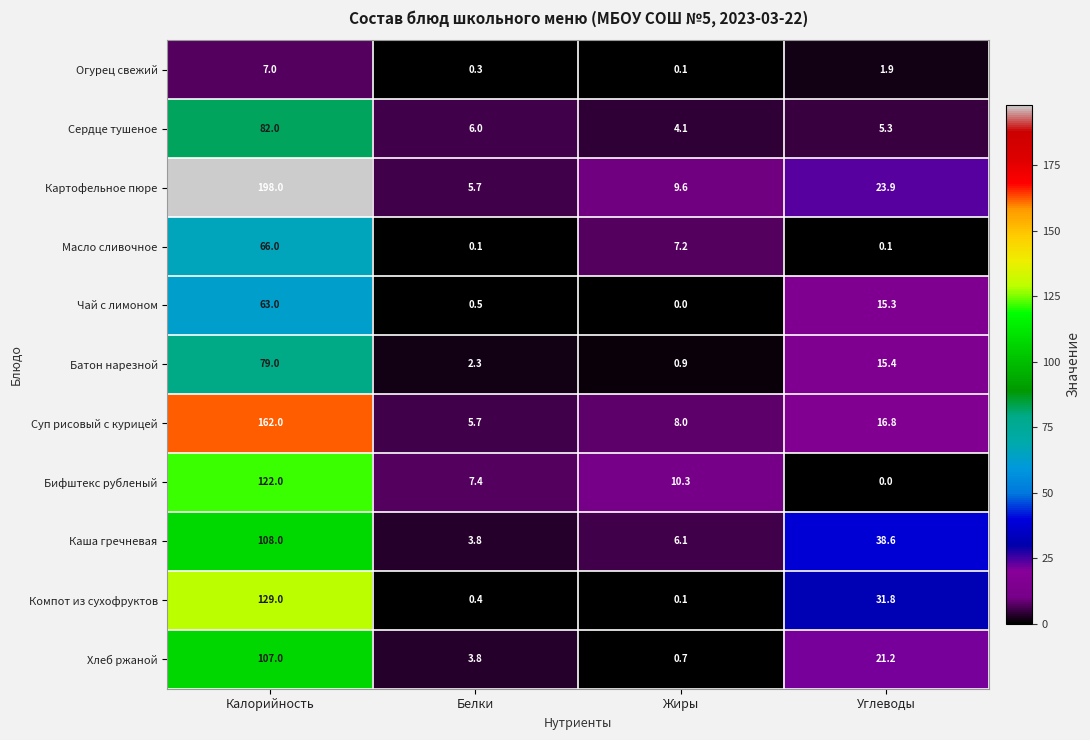

What is the sum of the Суп рисовый с курицей values at Белки and Жиры?

13.7